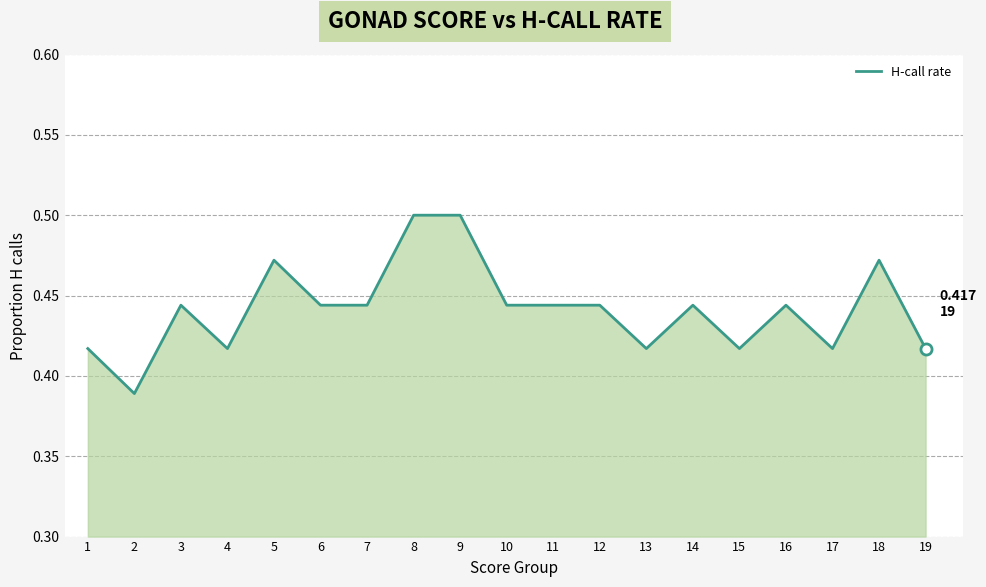

What is the difference between the maximum and minimum values?

0.1